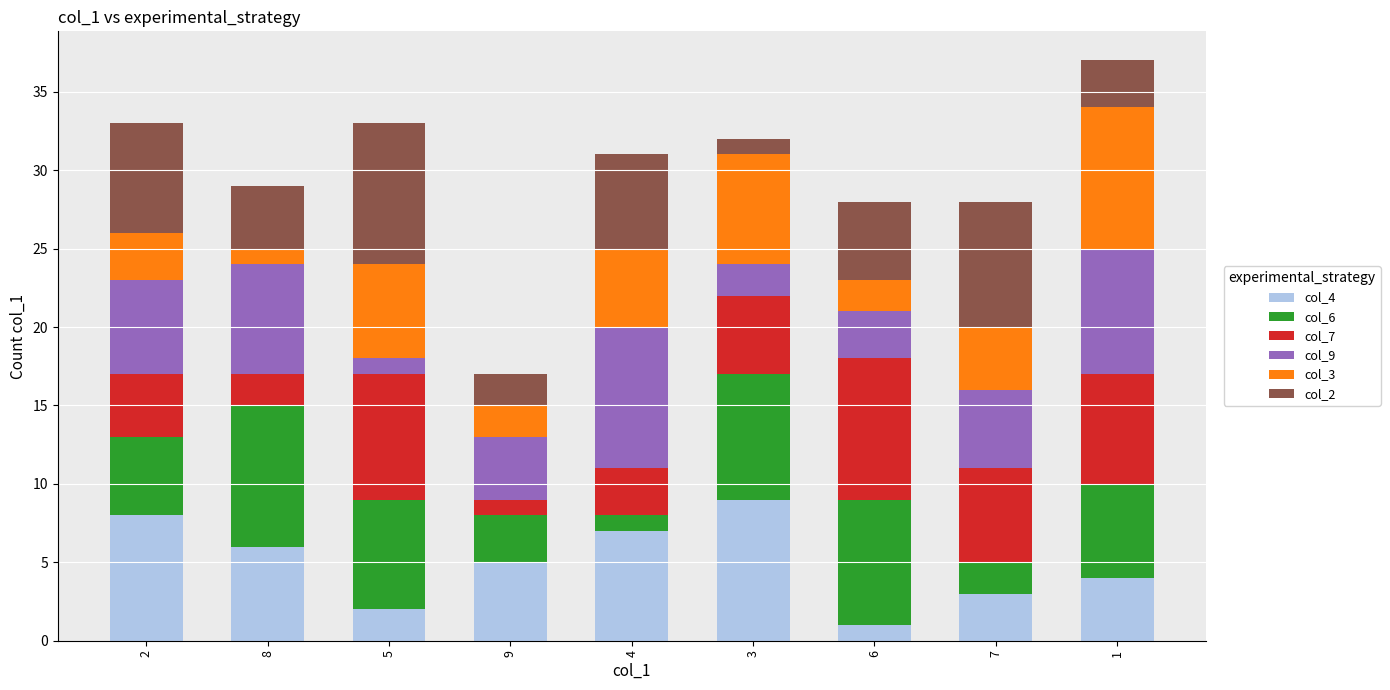

Is it true that col_4 equals 2 at 1?

False